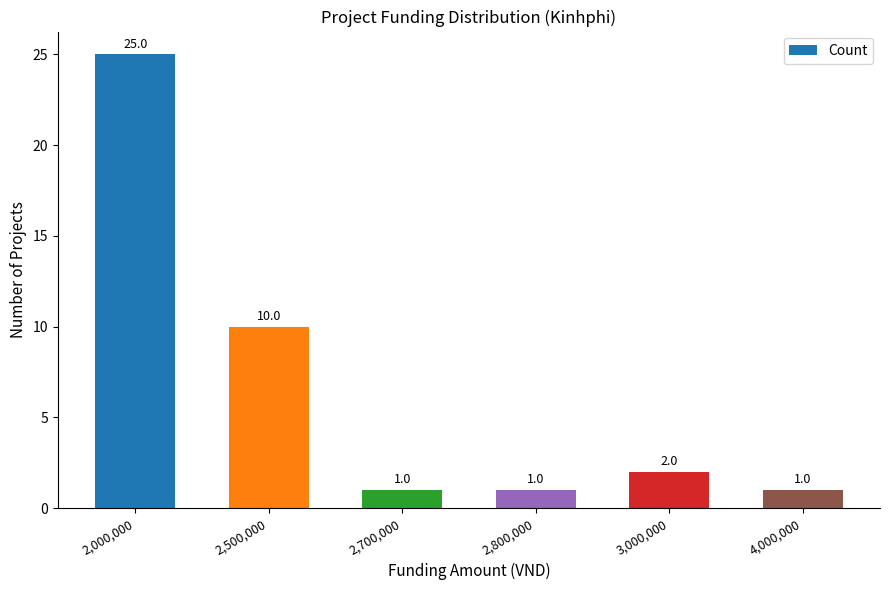

What is the difference between the values at 3,000,000 and 2,000,000?

23